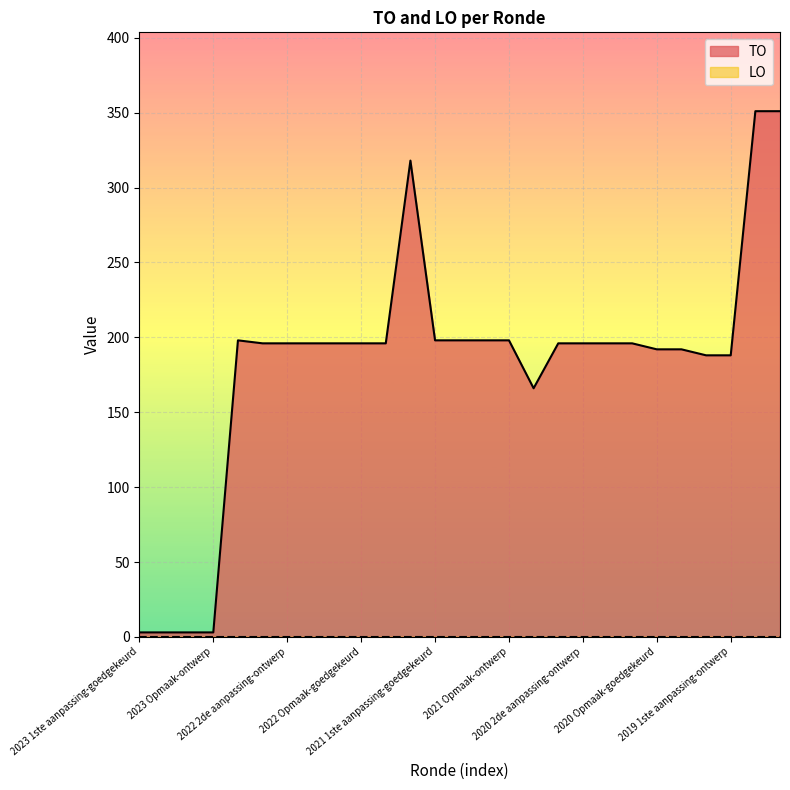

Which label corresponds to the smallest value in the chart?

2023 1ste aanpassing-goedgekeurd